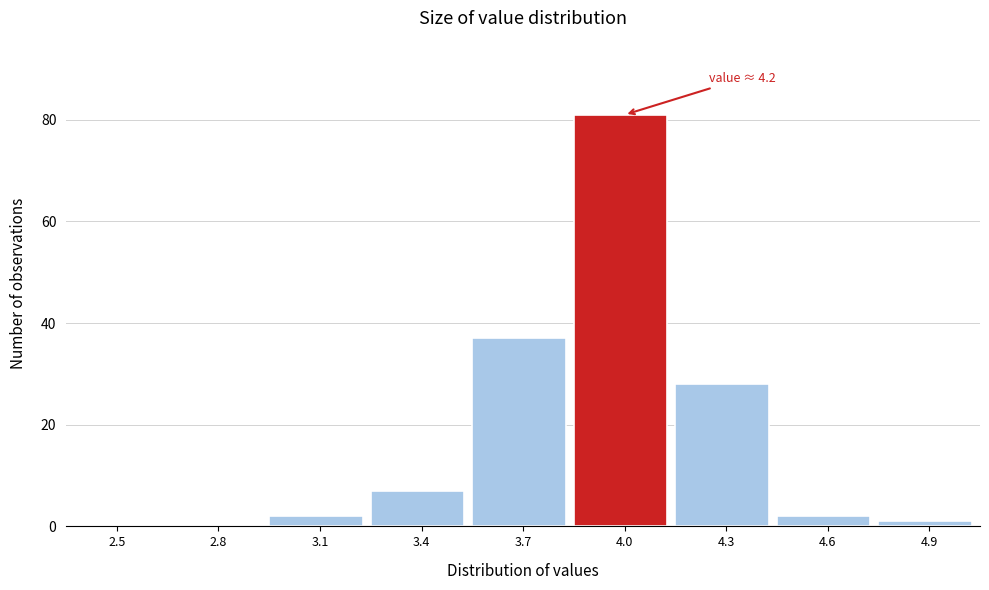

Reading right to left, what are all the values shown in this chart?

4.9=1	4.6=2	4.3=28	4.0=81	3.7=37	3.4=7	3.1=2	2.8=0	2.5=0